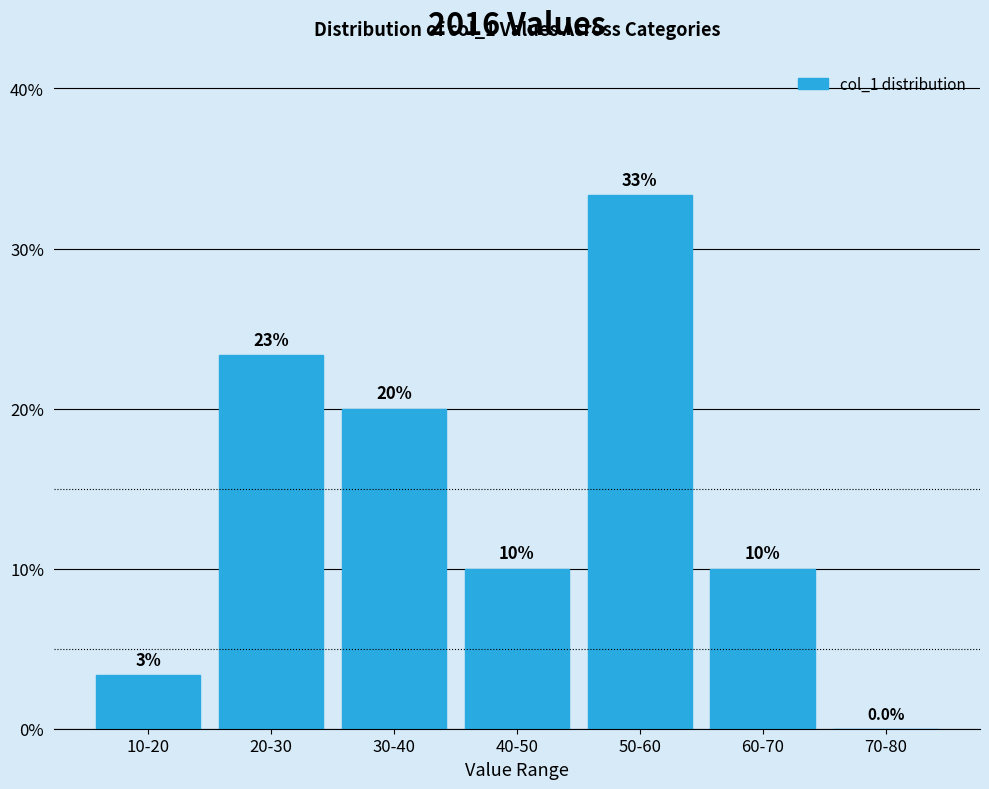

What is the greatest value displayed?

33.3